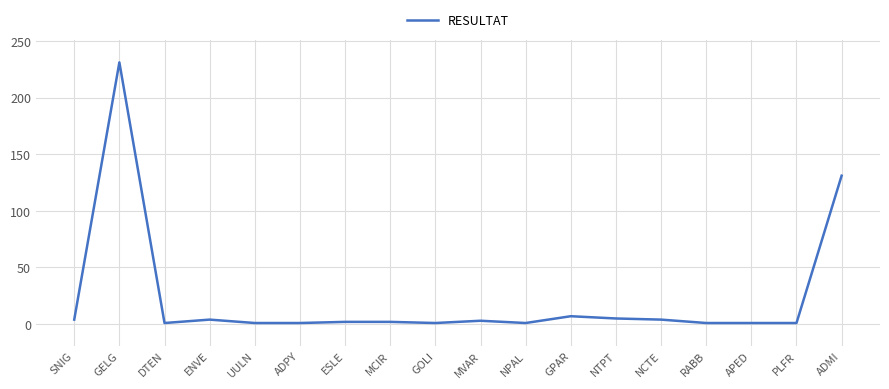

Is it true that the value at APED is 1?

True